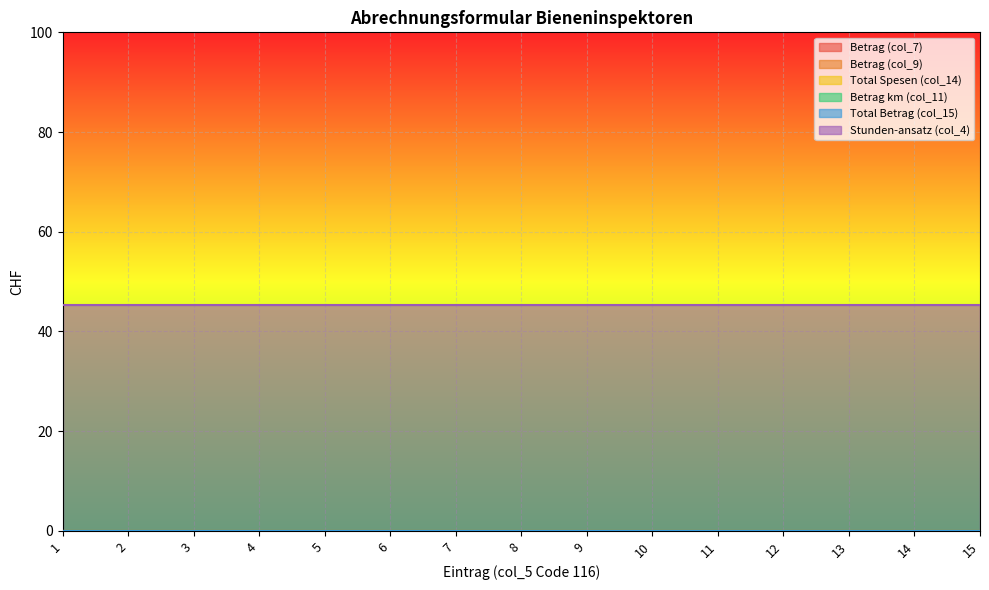

True or false: Total Betrag (col_15) and Betrag (col_7) intersect in this chart.

False